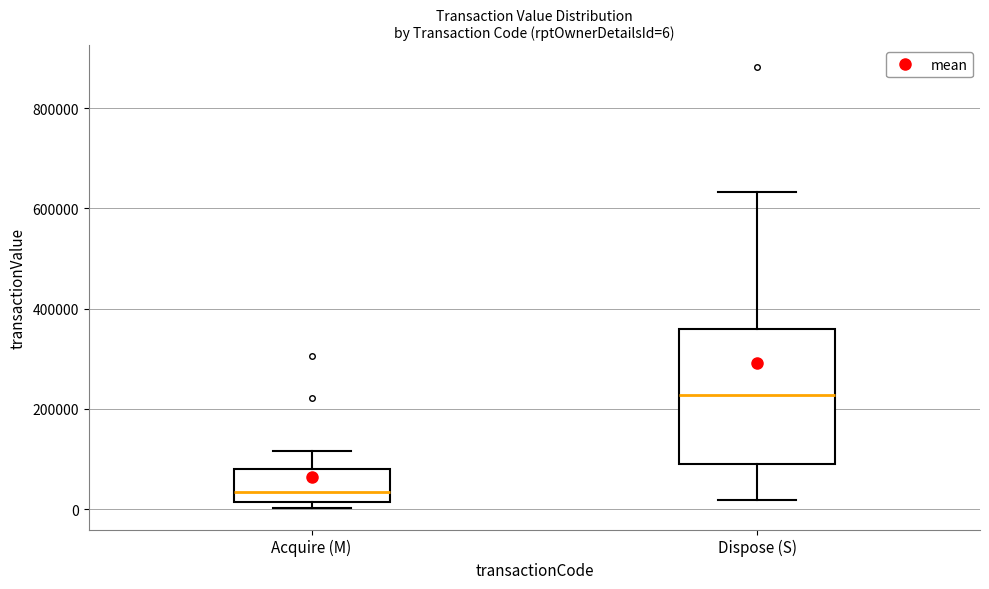

Which box is the tallest, from its lower edge to its upper edge?

Dispose (S)